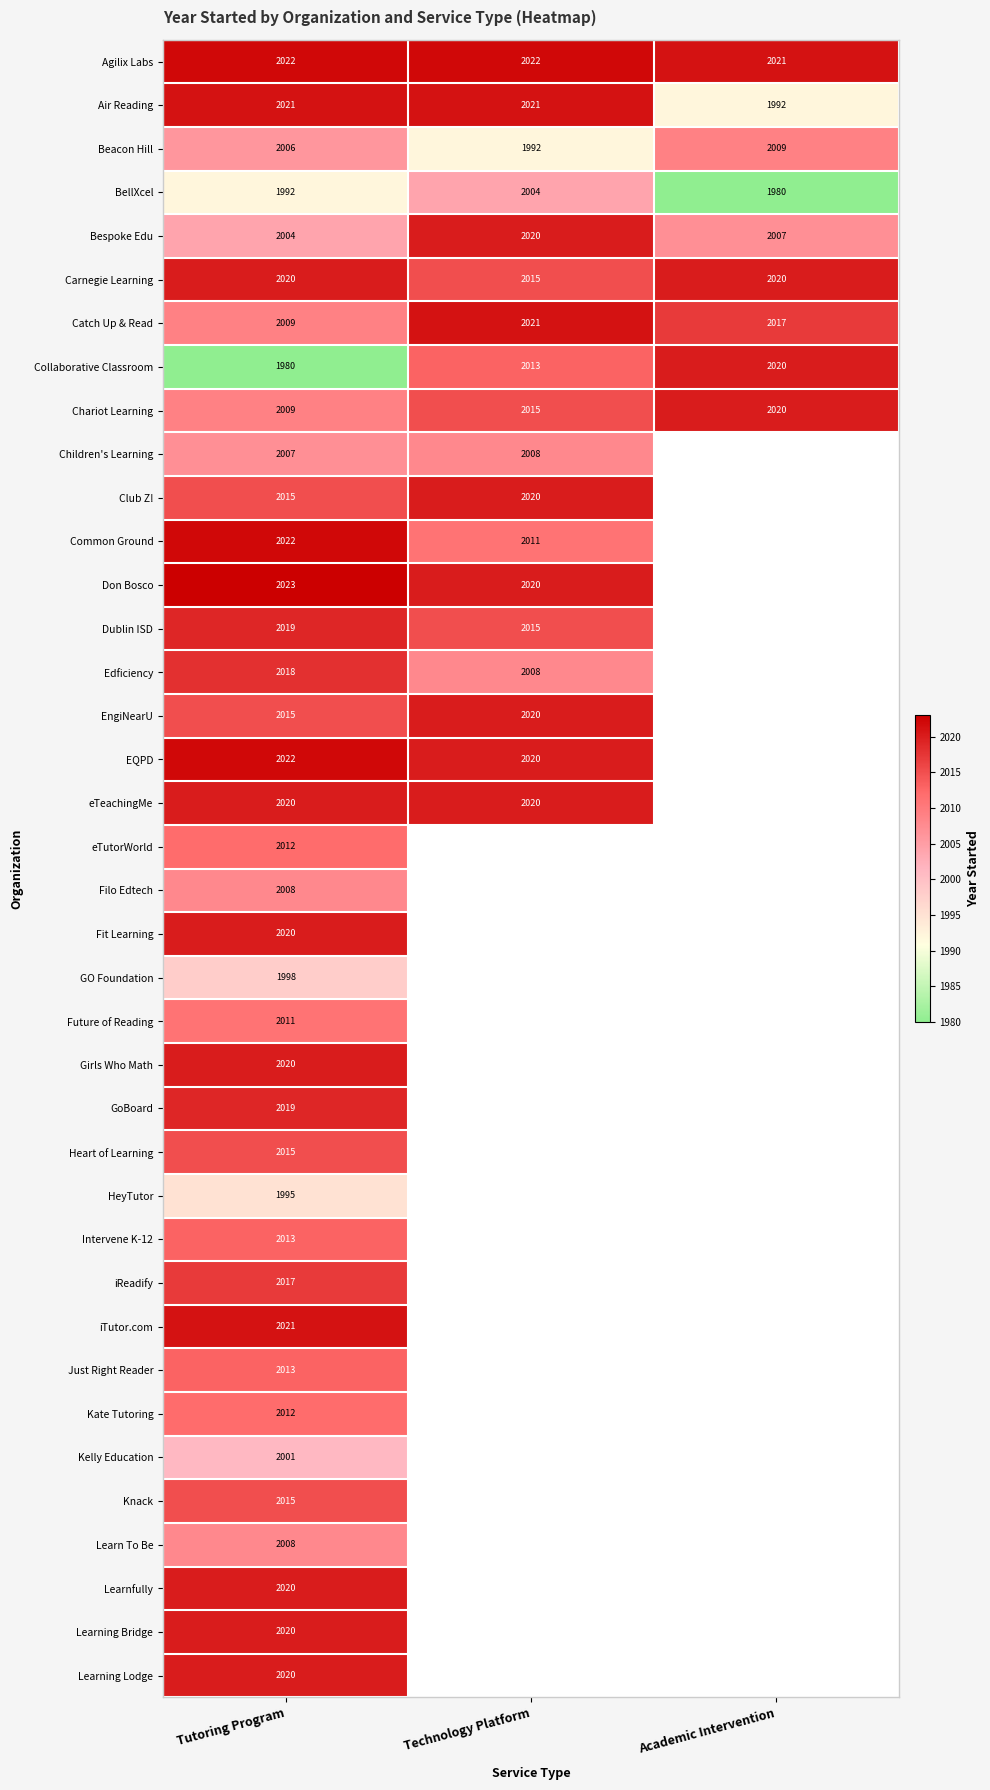

The value of Bespoke Edu at Academic Intervention is 2007. True or false?

True